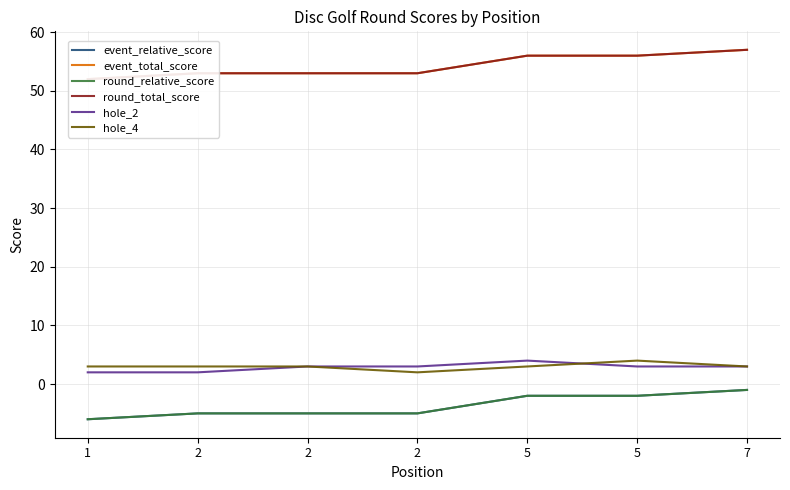

What is the difference between the second highest and second lowest values in the round_total_score series?

3